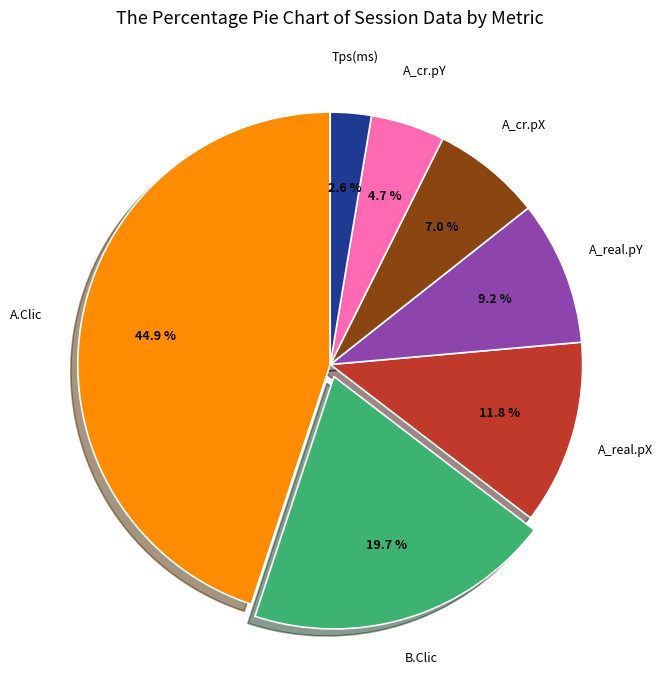

Between B.Clic and A_real.pX, which is larger?

B.Clic